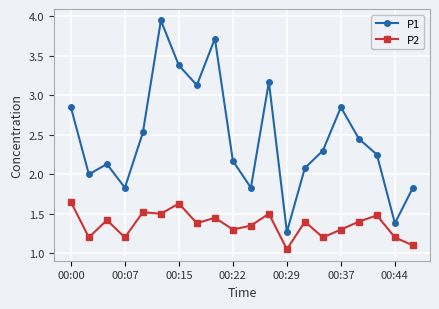

What is the minimum value for P1?

1.3